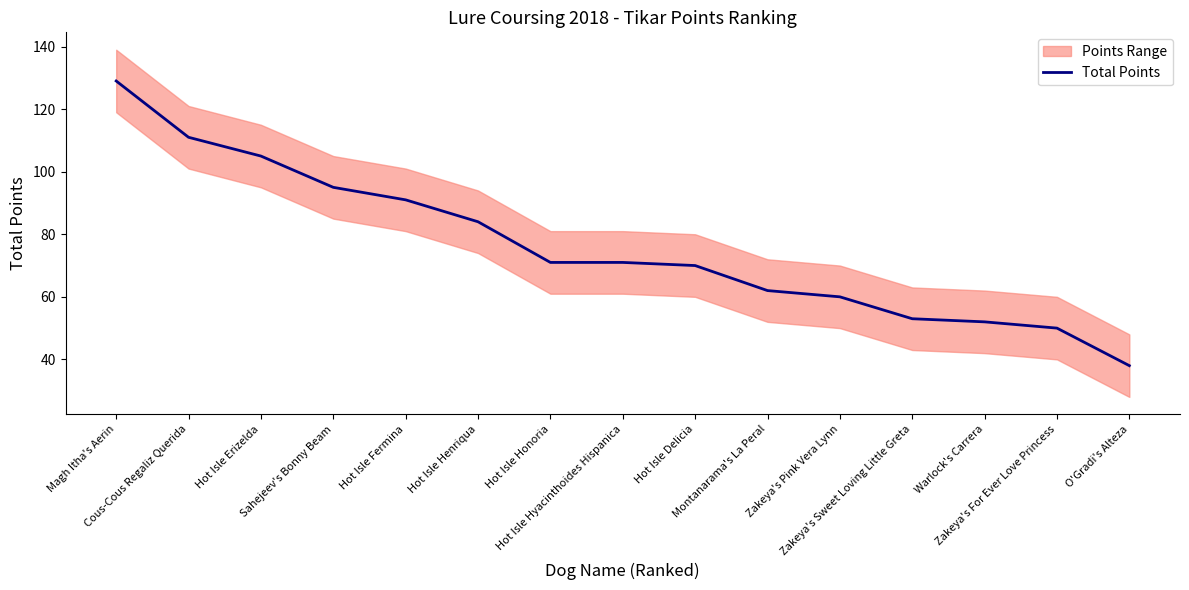

What is the change in value from Zakeya's Sweet Loving Little Greta to Zakeya's For Ever Love Princess?

-3